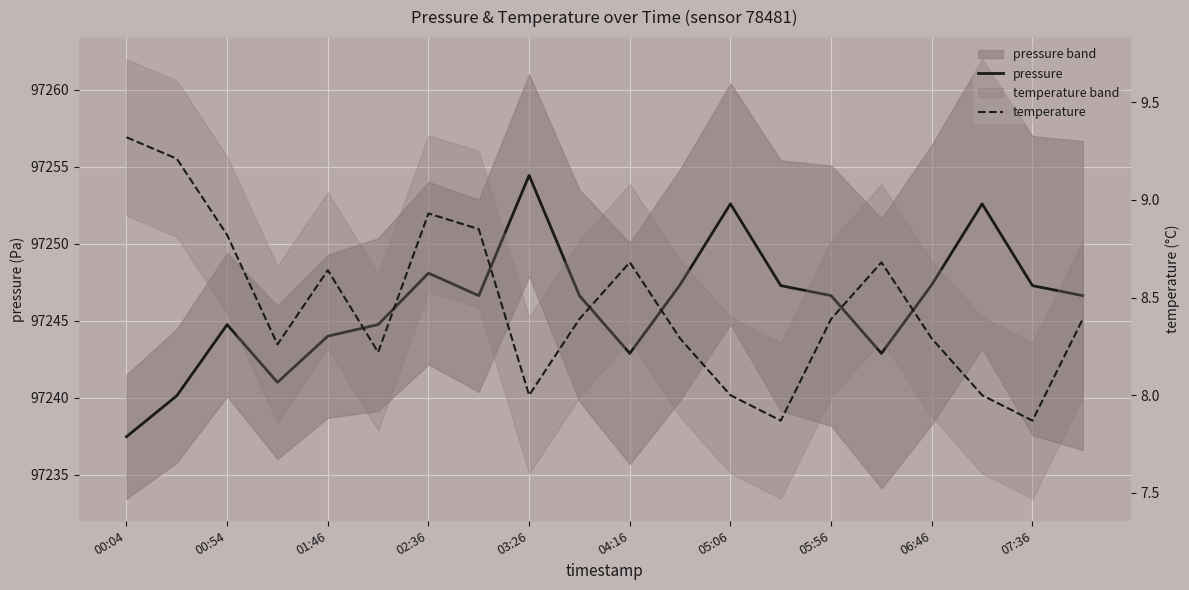

List the series in order of their overall mean, lowest first.

temperature, pressure